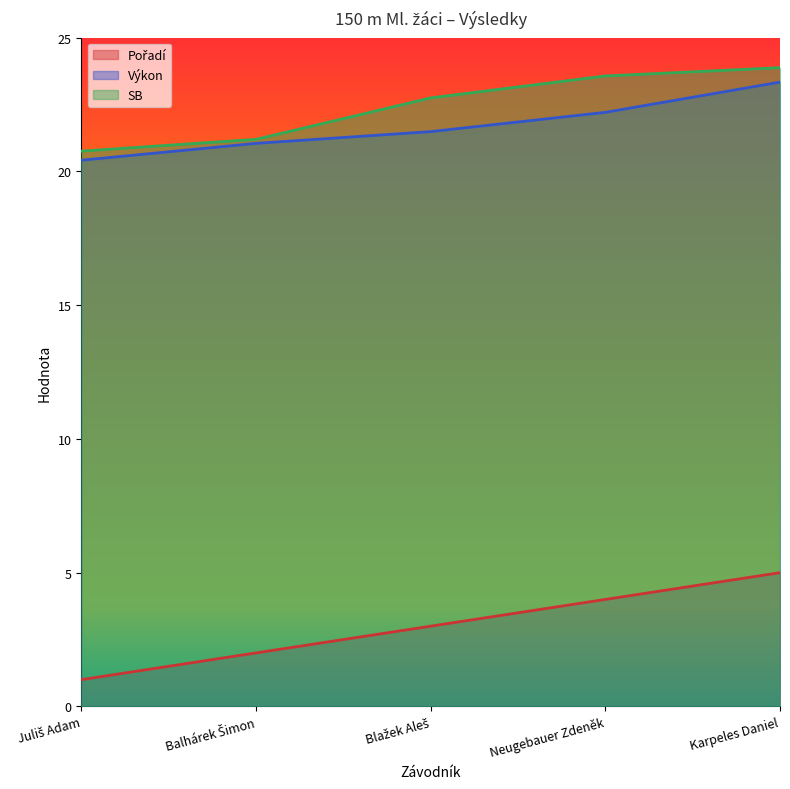

Which series has the widest spread of values?

Pořadí